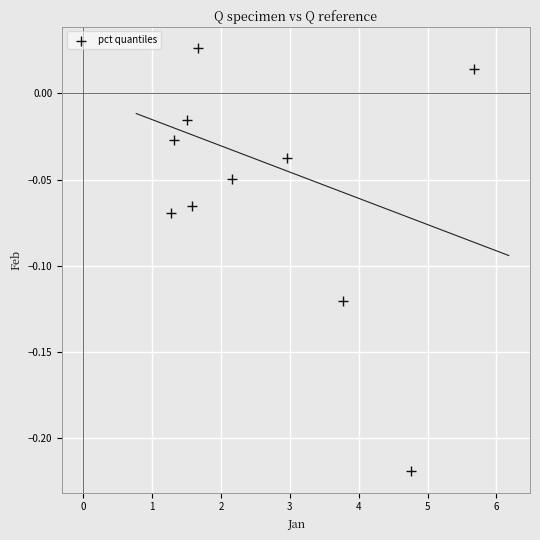

What is the range of X values (max minus min)?

4.4